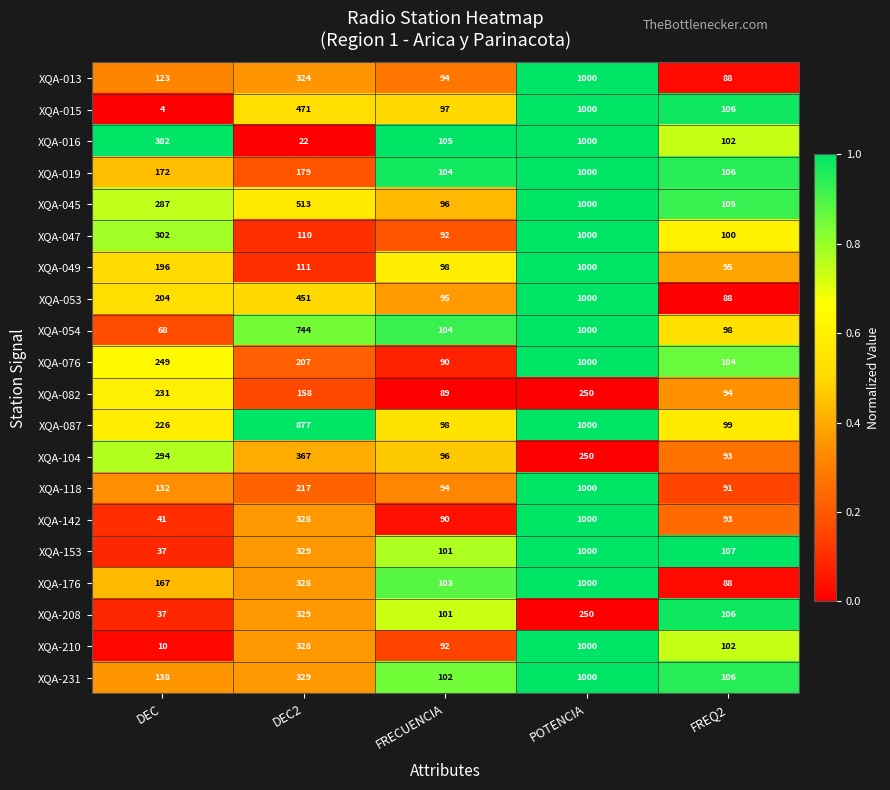

How many categories are shown in the chart?

5